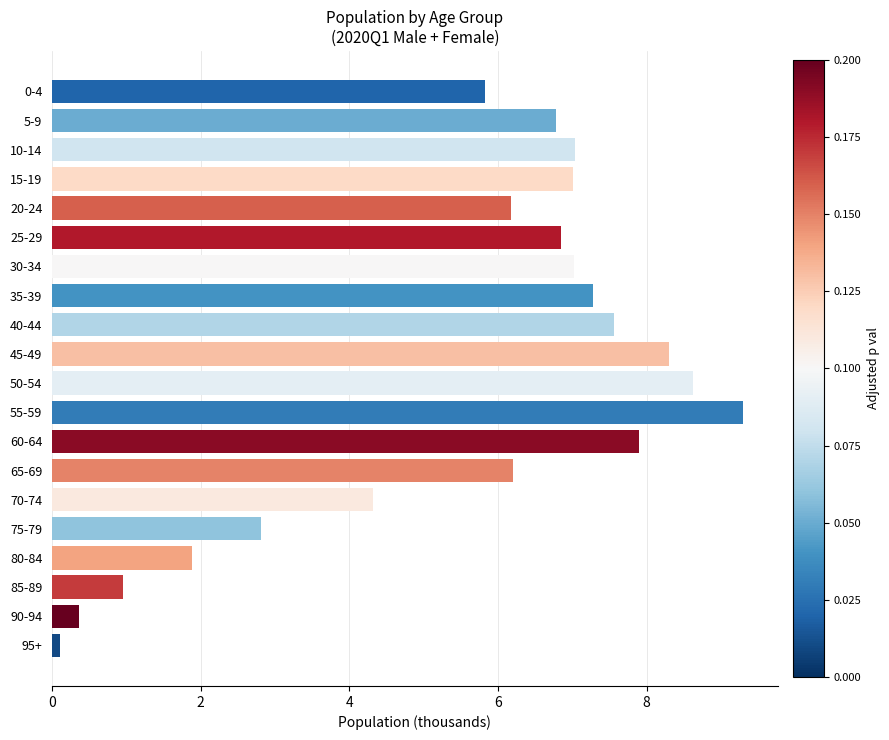

Which series has the largest range (max minus min)?

Total 2020Q1